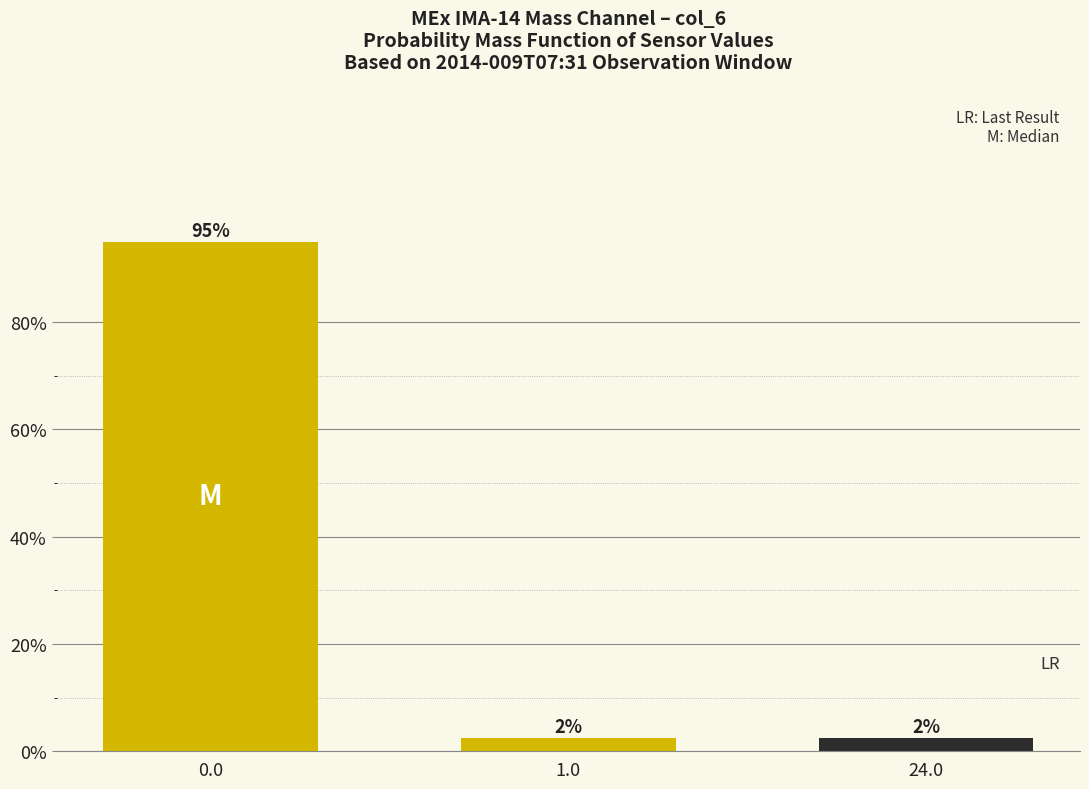

How many bars are there in total?

3